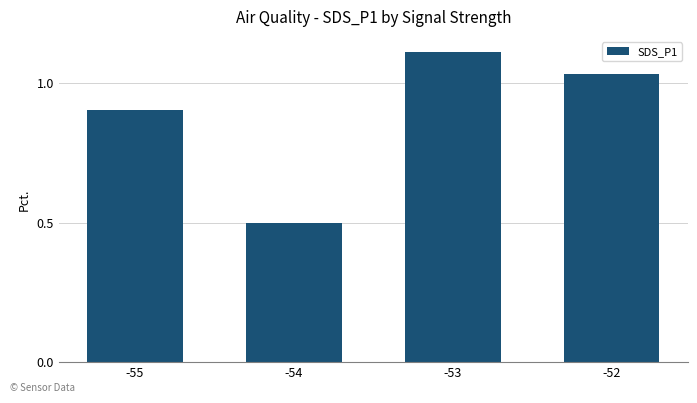

Which has a higher value, -52 or -55?

-52